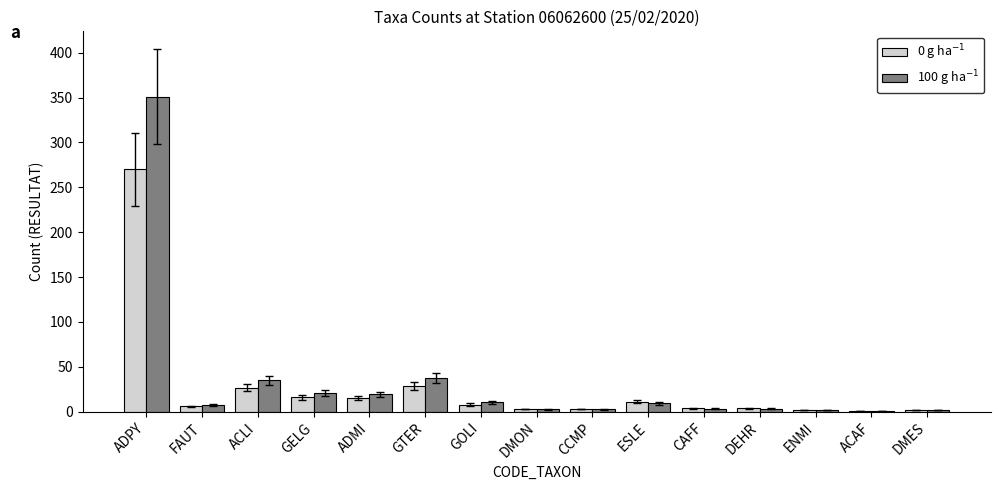

Which category has the highest value across all series?

ADPY